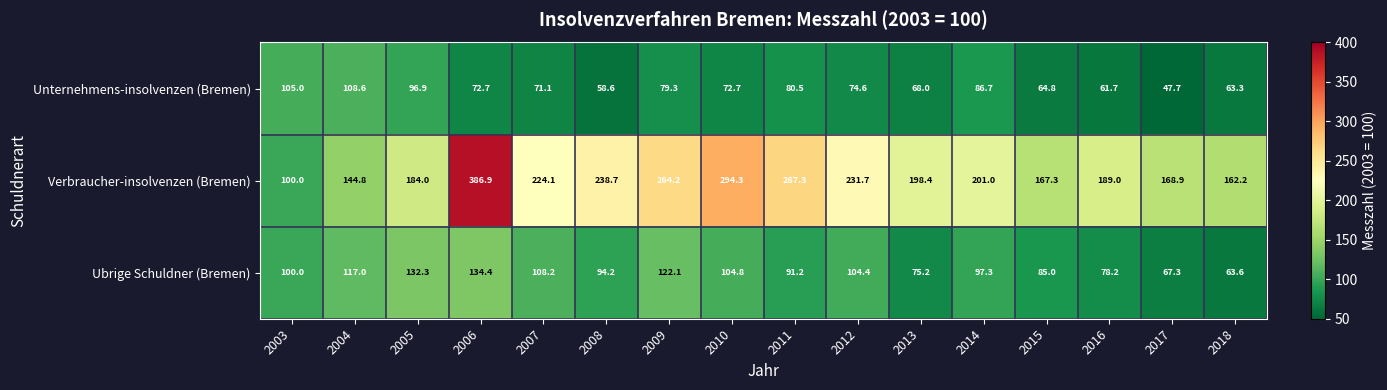

Which series has the widest spread of values?

Verbraucher-insolvenzen (Bremen)